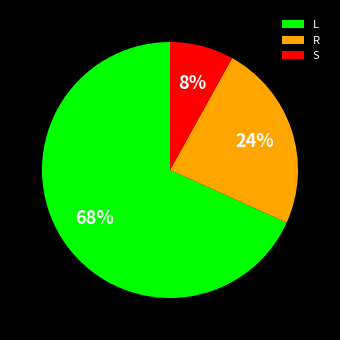

Is the sum of R and L greater than half?

Yes